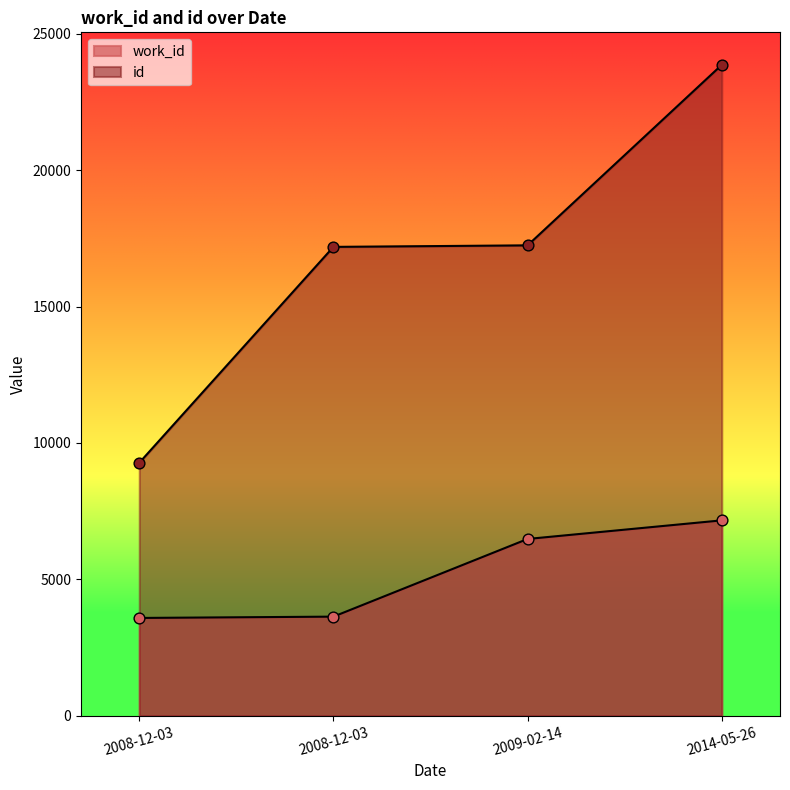

Which series has the widest spread of Y values?

id